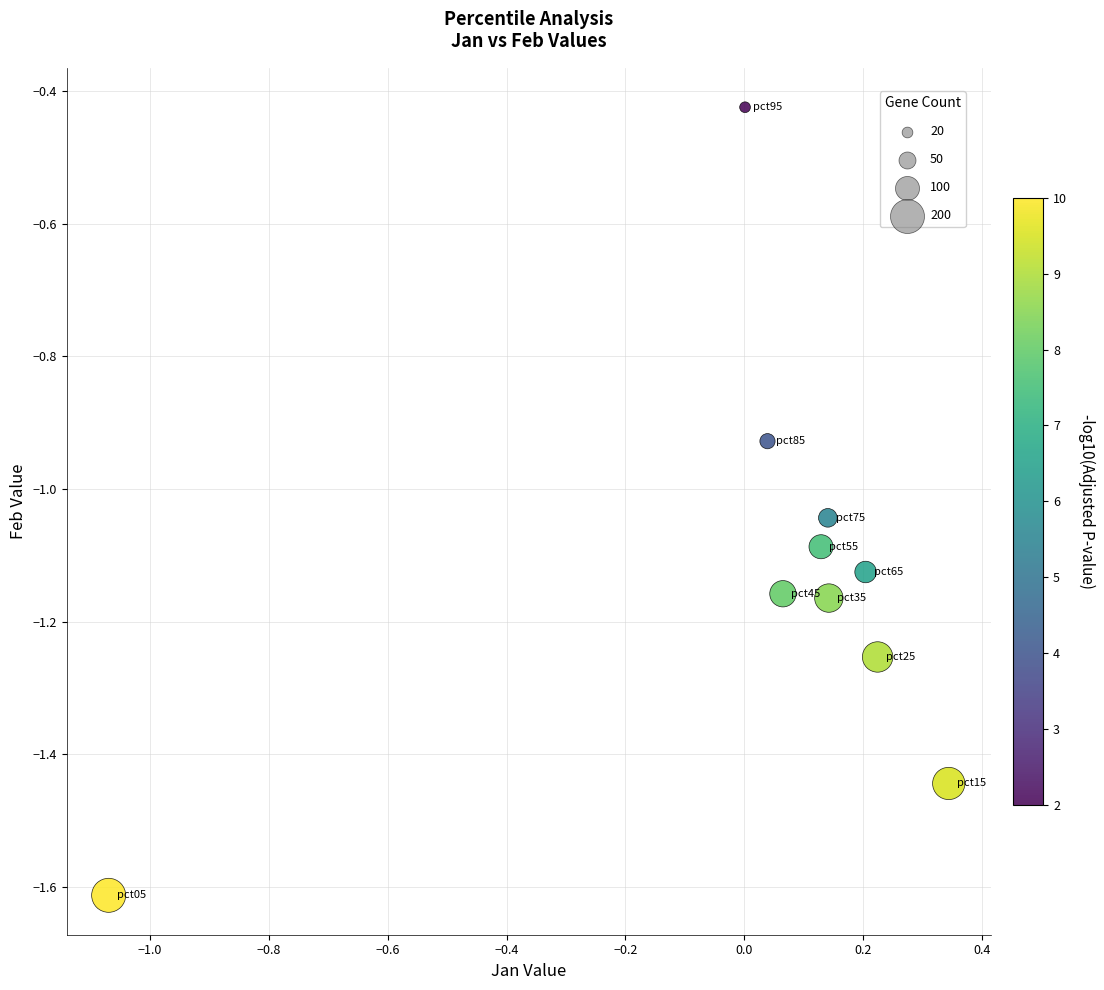

What is the range of X values (max minus min)?

1.4